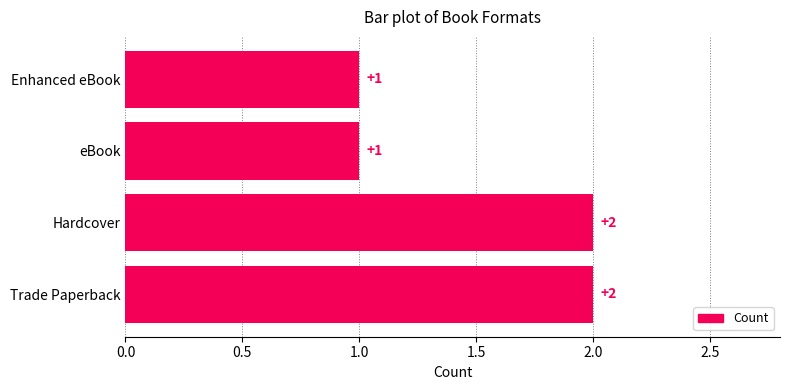

Count the values in the range 1 to 2.

4